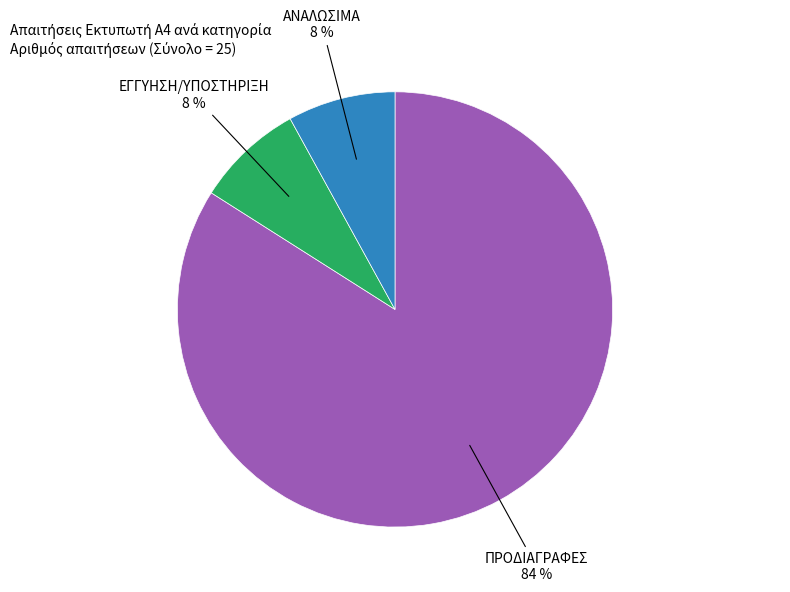

How many segments does this pie chart have?

3